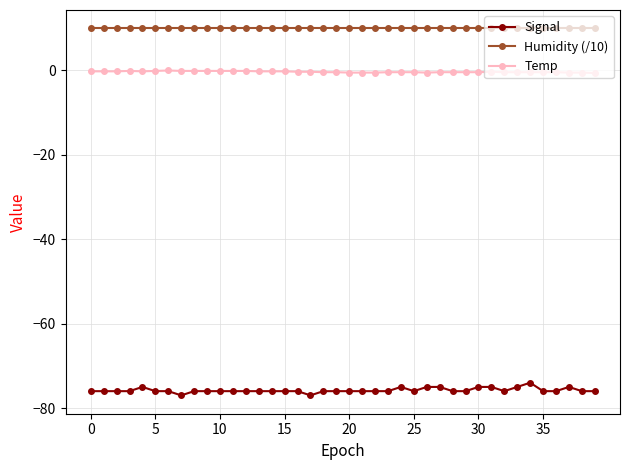

Which series has the largest total across all categories?

Humidity (/10)